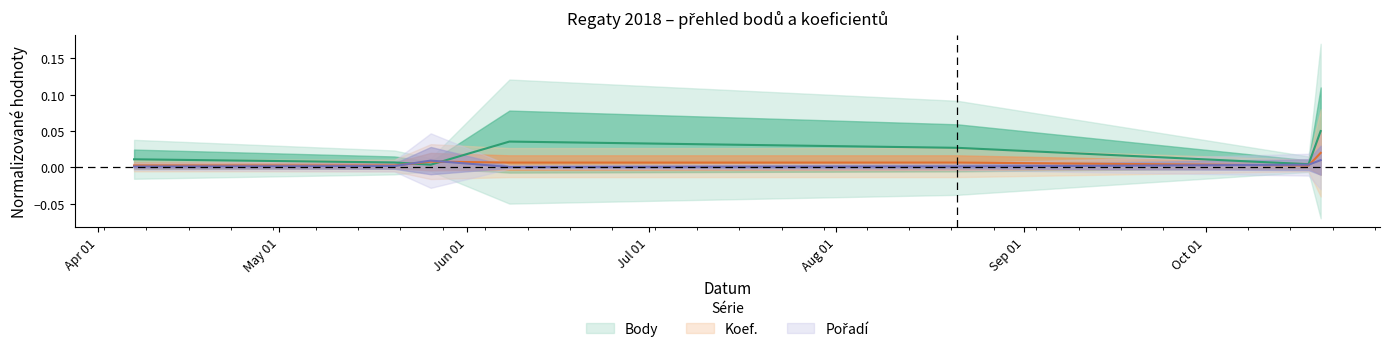

What is the label of the 1st point from the left?

2018-04-07